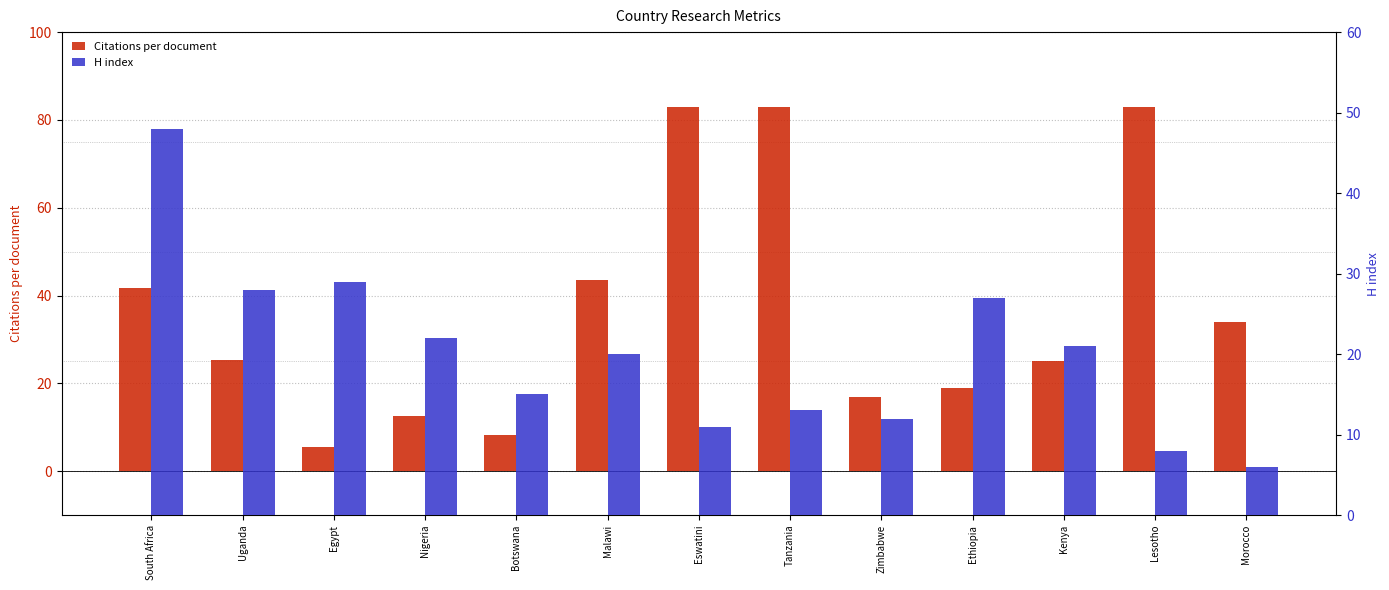

The H index series shows 20.0 at Malawi. True or false?

True